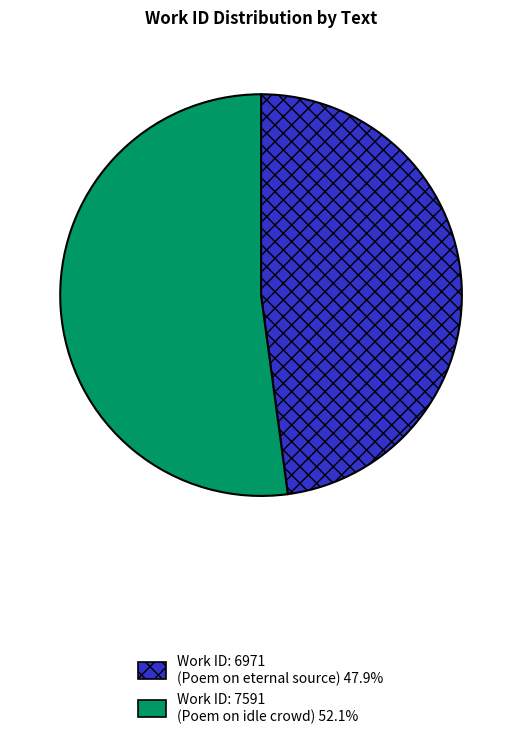

Is there any slice that represents more than half of the pie?

Yes